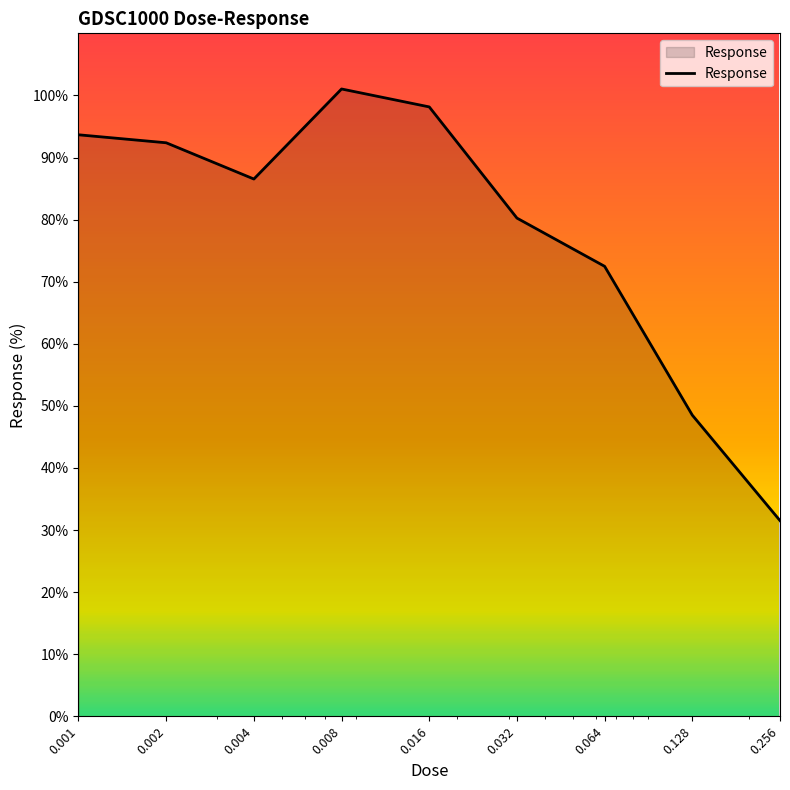

What is the difference between the maximum and minimum values?

69.5